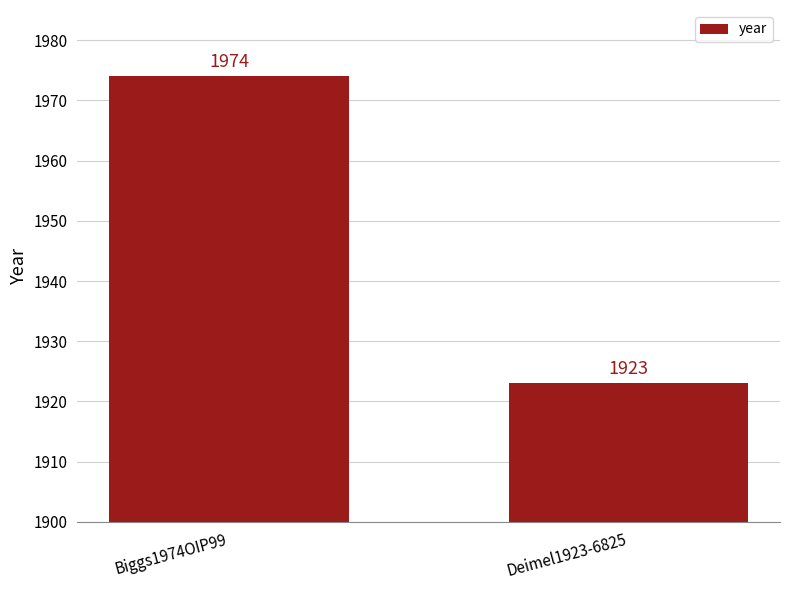

How many values are below 1974?

1